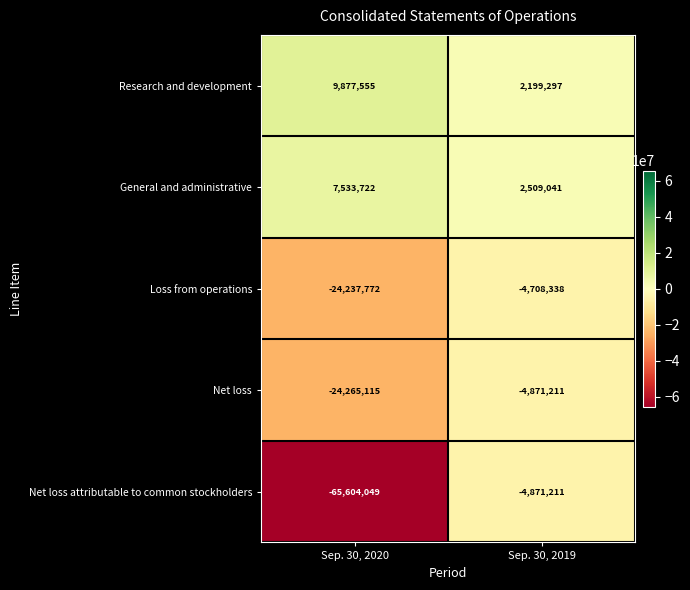

What value does the Loss from operations series have at Sep. 30, 2019?

-4708338